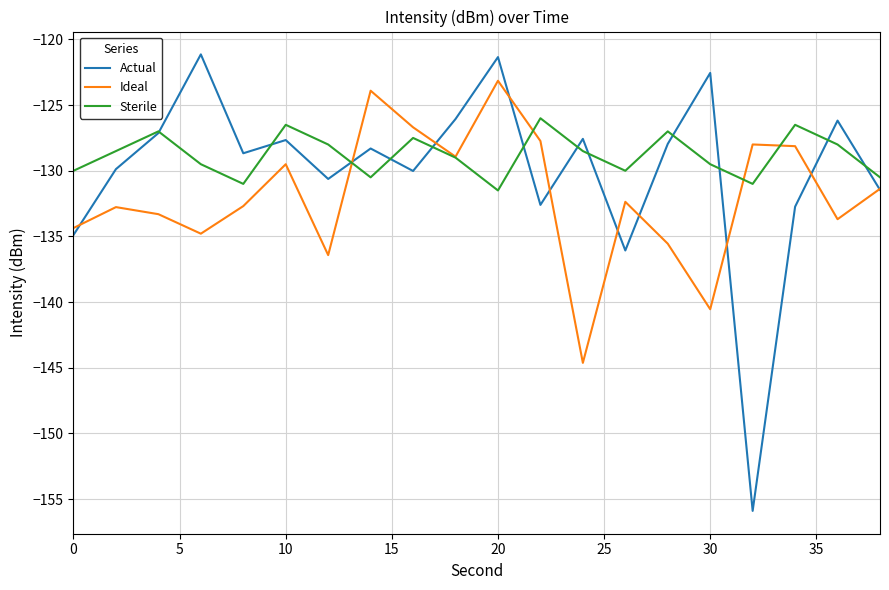

True or false: Actual and Ideal cross at least once.

True